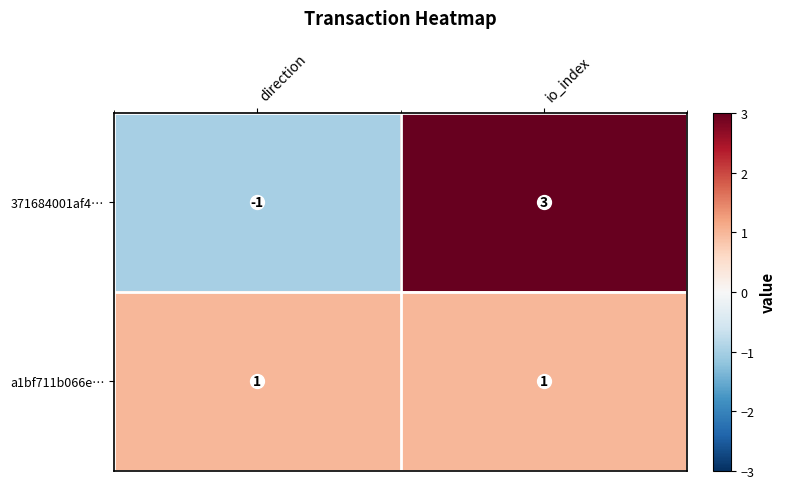

What is the difference between the maximum and minimum values in the 371684001af4… series?

4